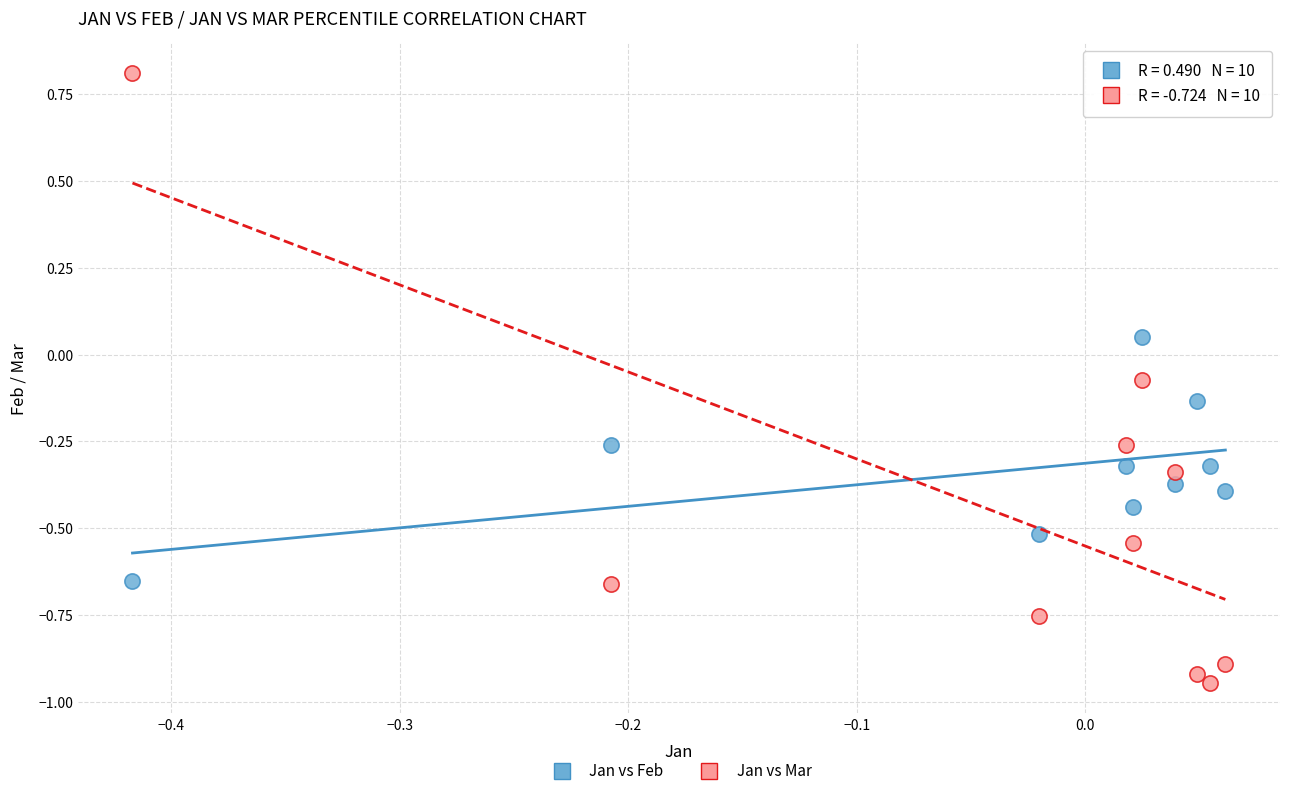

What are all the series names shown in the legend?

Jan vs Feb, Jan vs Mar